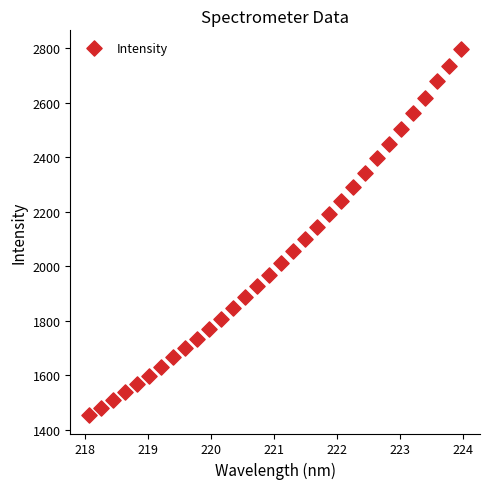

What is the range of Y values (max minus min)?

1344.8